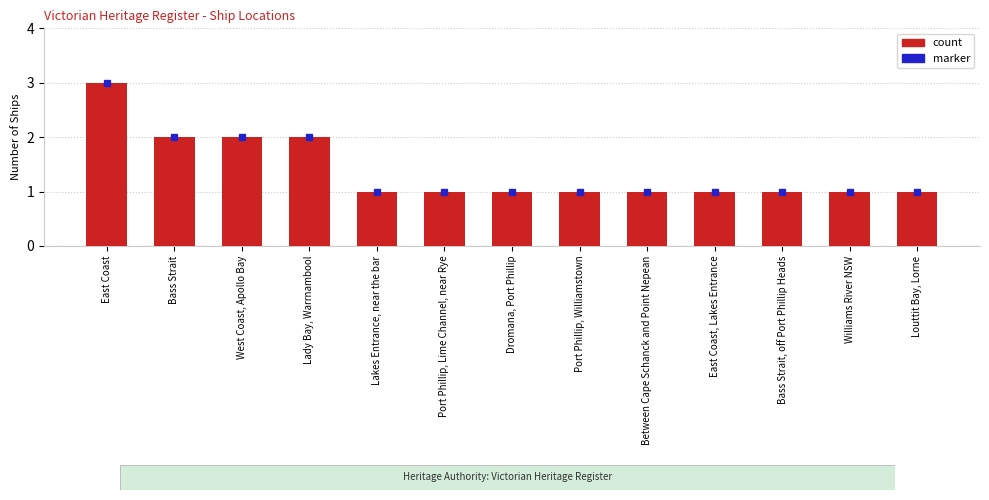

What is the maximum value shown in the chart?

3